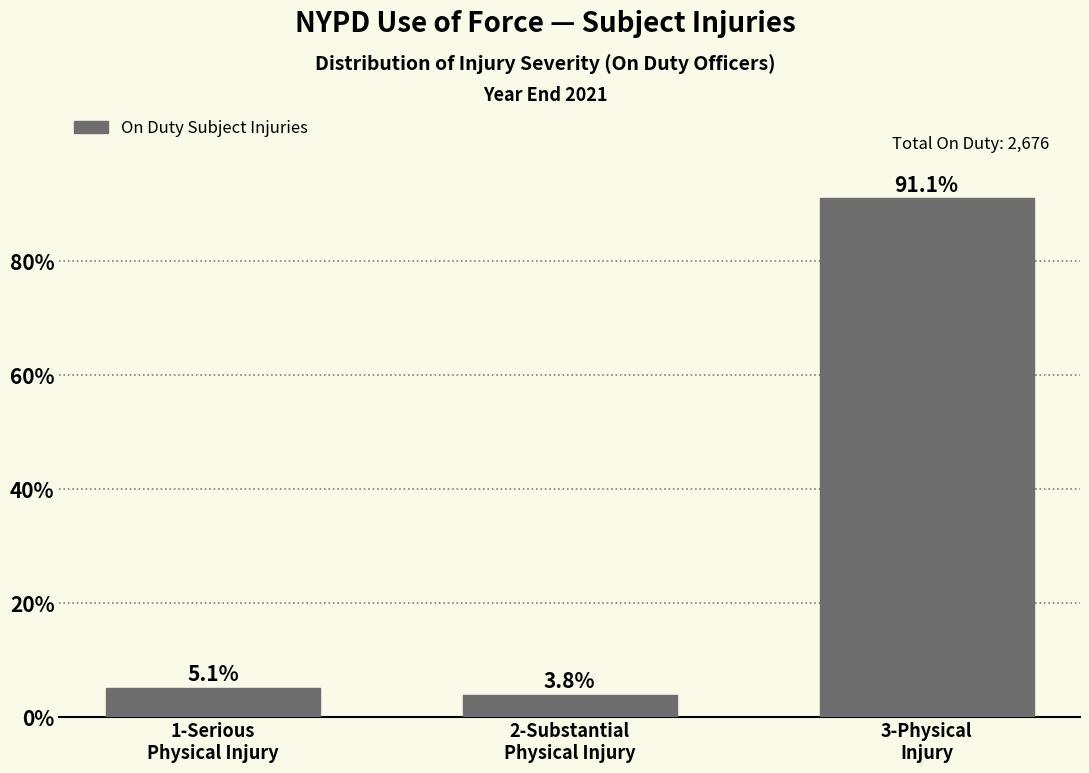

Reading left to right, extract all data points from this chart.

5.1	3.8	91.1